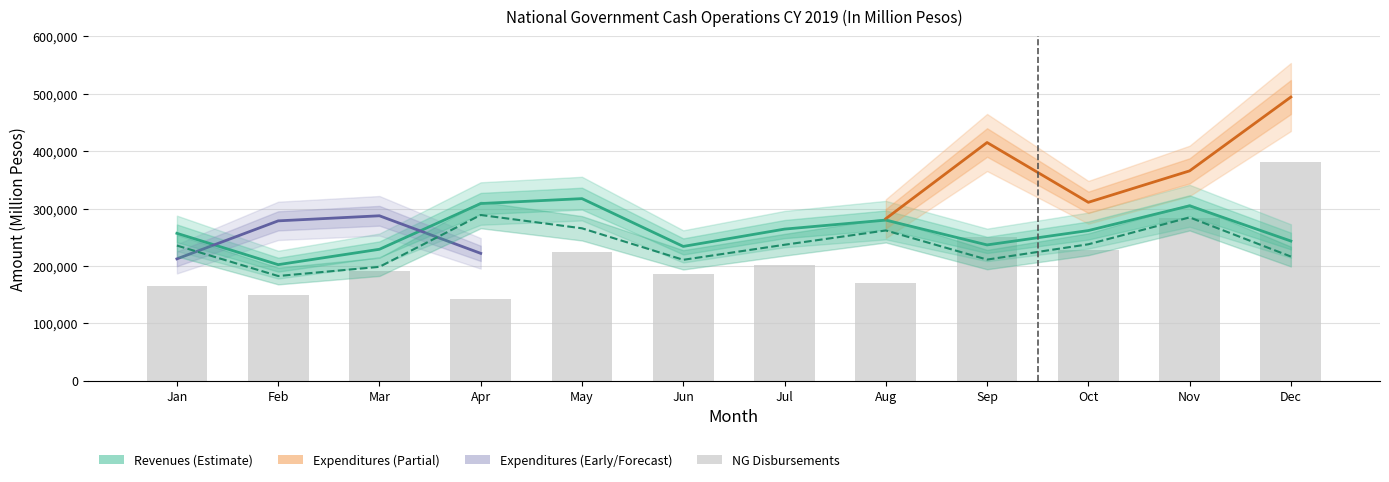

List the labels in order of NG Disbursements value, largest first.

Dec, Nov, Sep, Oct, May, Jul, Mar, Jun, Aug, Jan, Feb, Apr